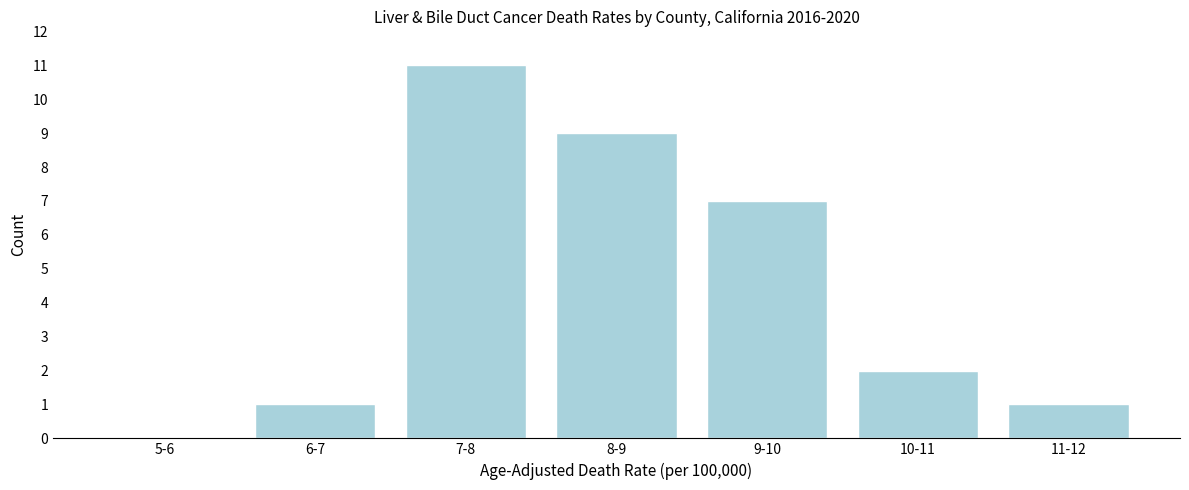

Reading left to right, transcribe all the data shown in this chart.

5-6=0	6-7=1	7-8=11	8-9=9	9-10=7	10-11=2	11-12=1